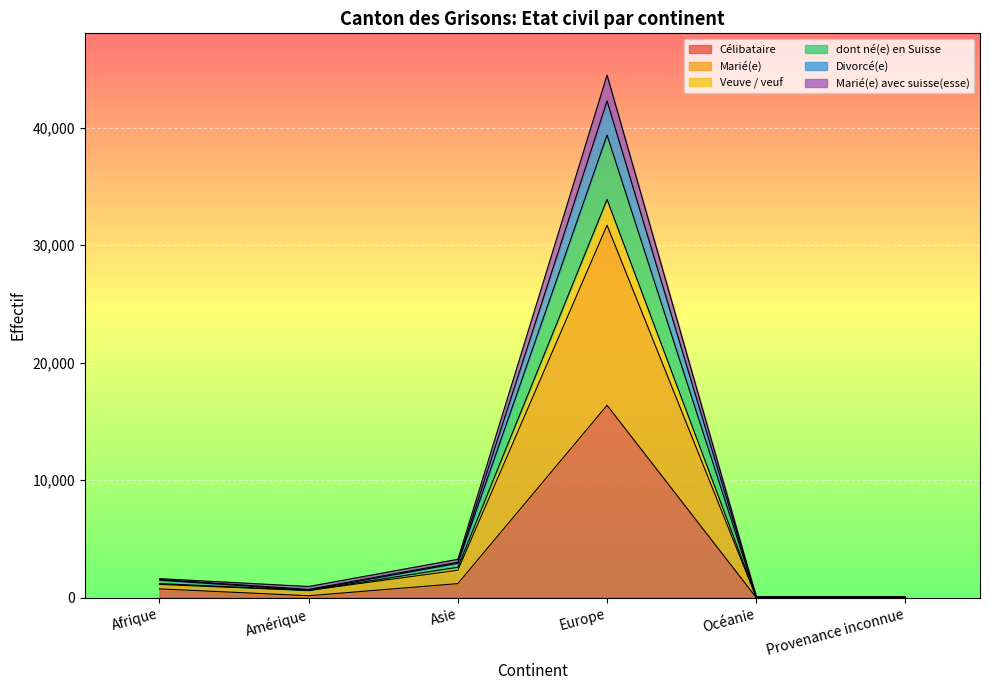

At which category is the sum across all series the highest?

Europe